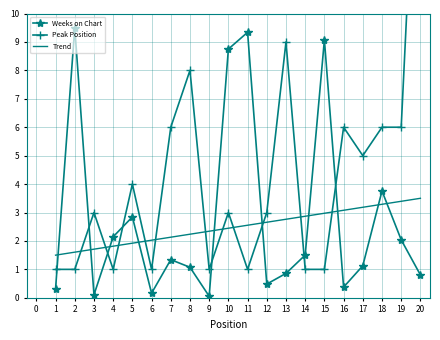

What is the difference between the maximum and second lowest values in the Trend series?

1.9